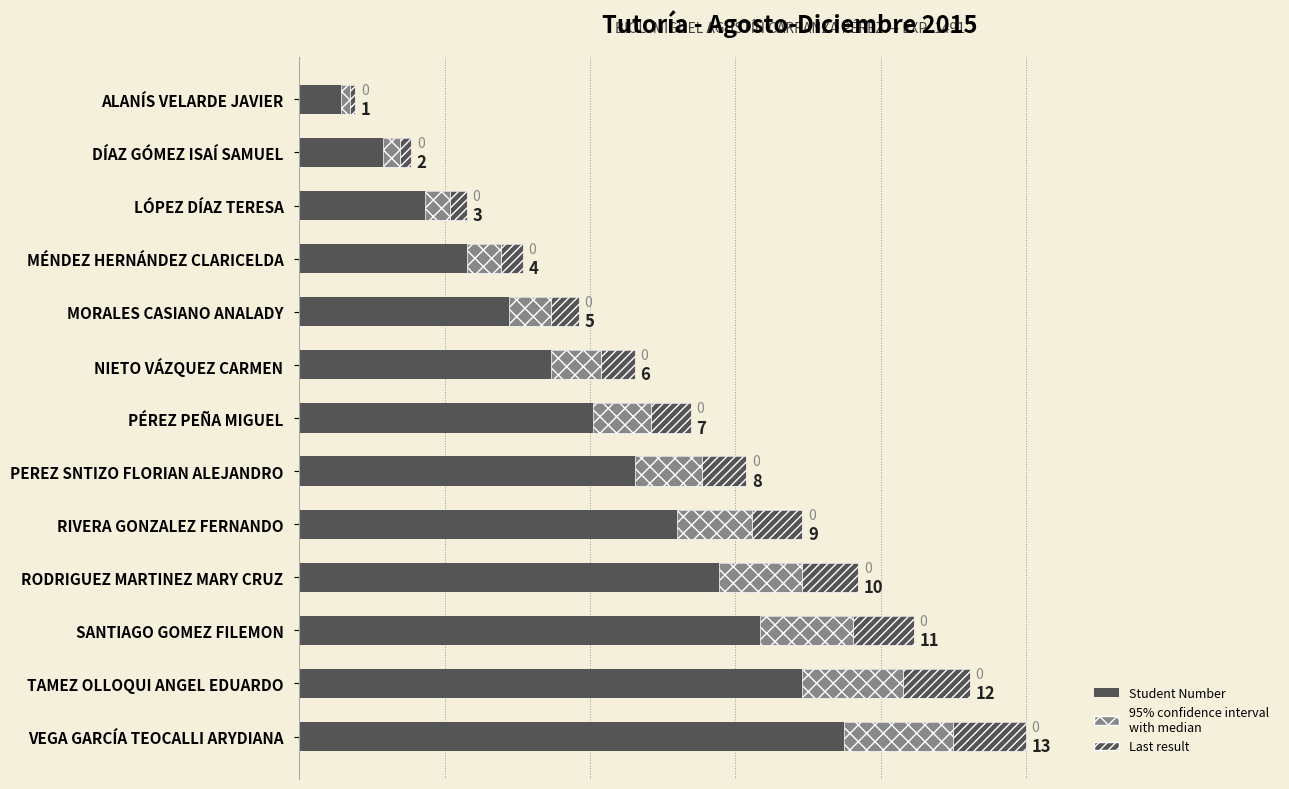

True or false: the data shows 14 at PEREZ SNTIZO FLORIAN ALEJANDRO.

False